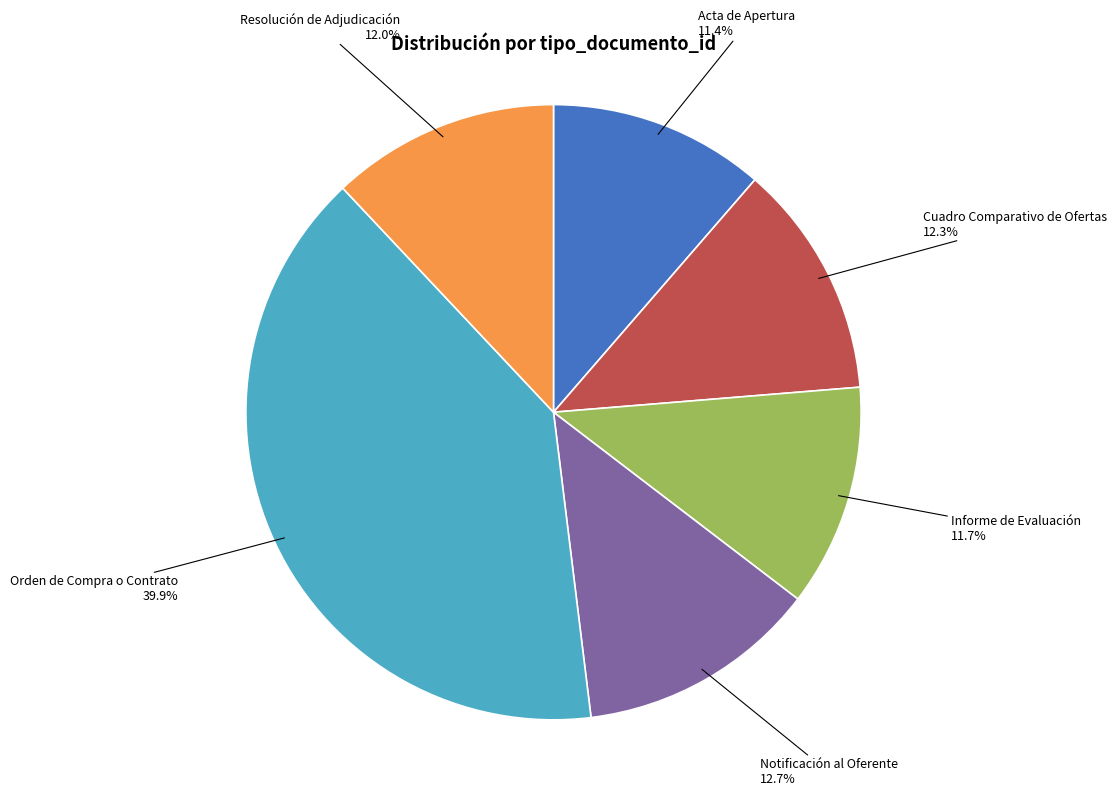

Is there a majority slice in this chart?

No